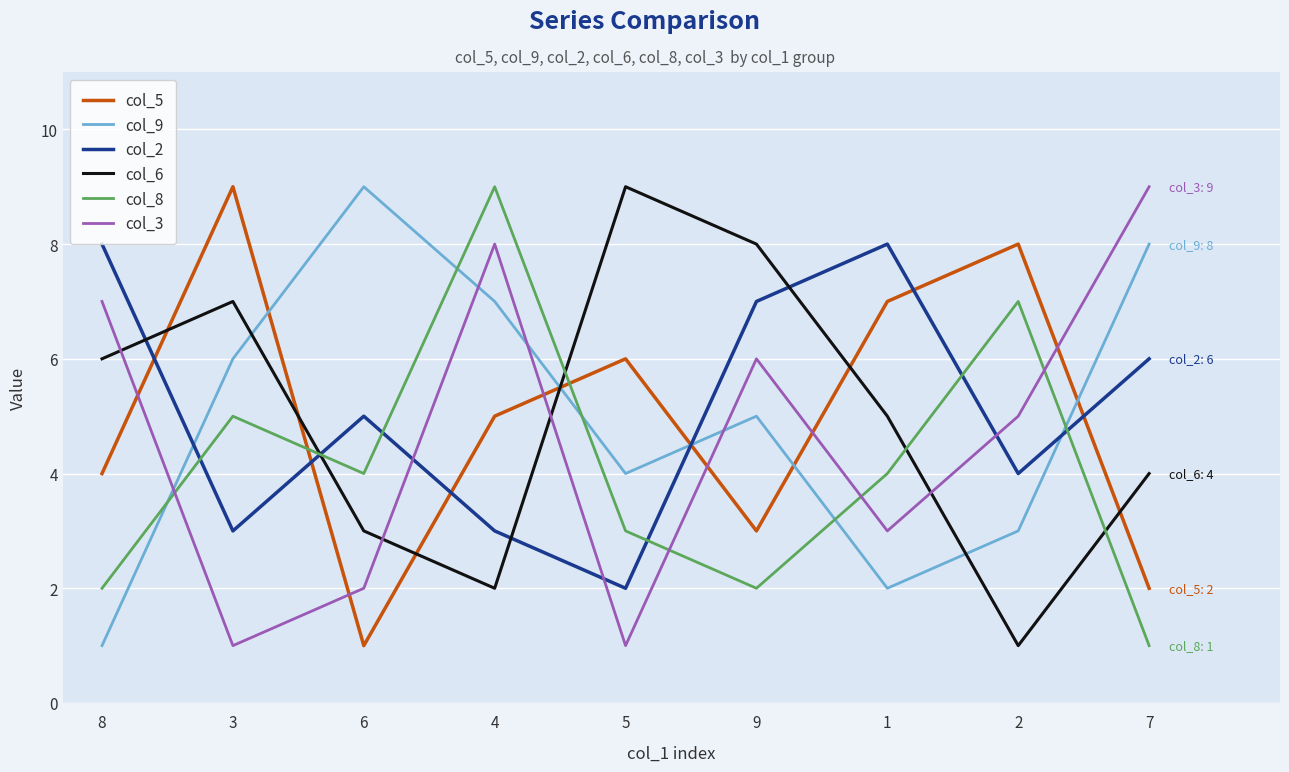

Where is the first local maximum for col_5?

3